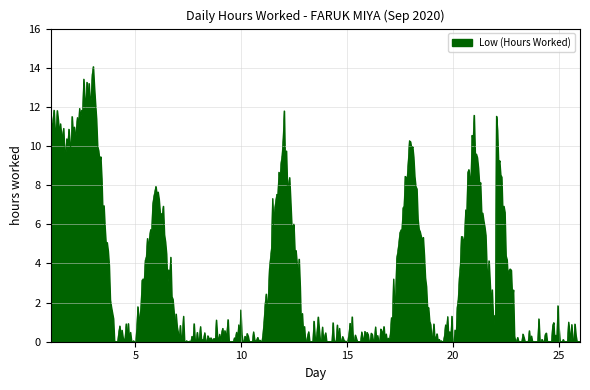

What is the difference between the maximum and minimum values?

14.1